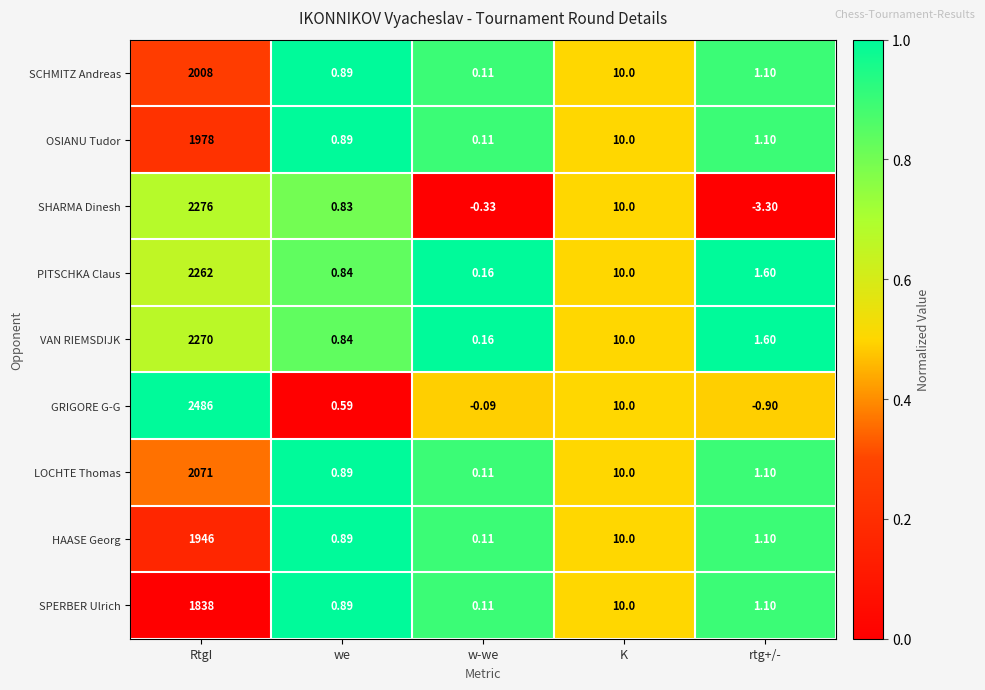

Which series has the largest total across all categories?

GRIGORE G-G